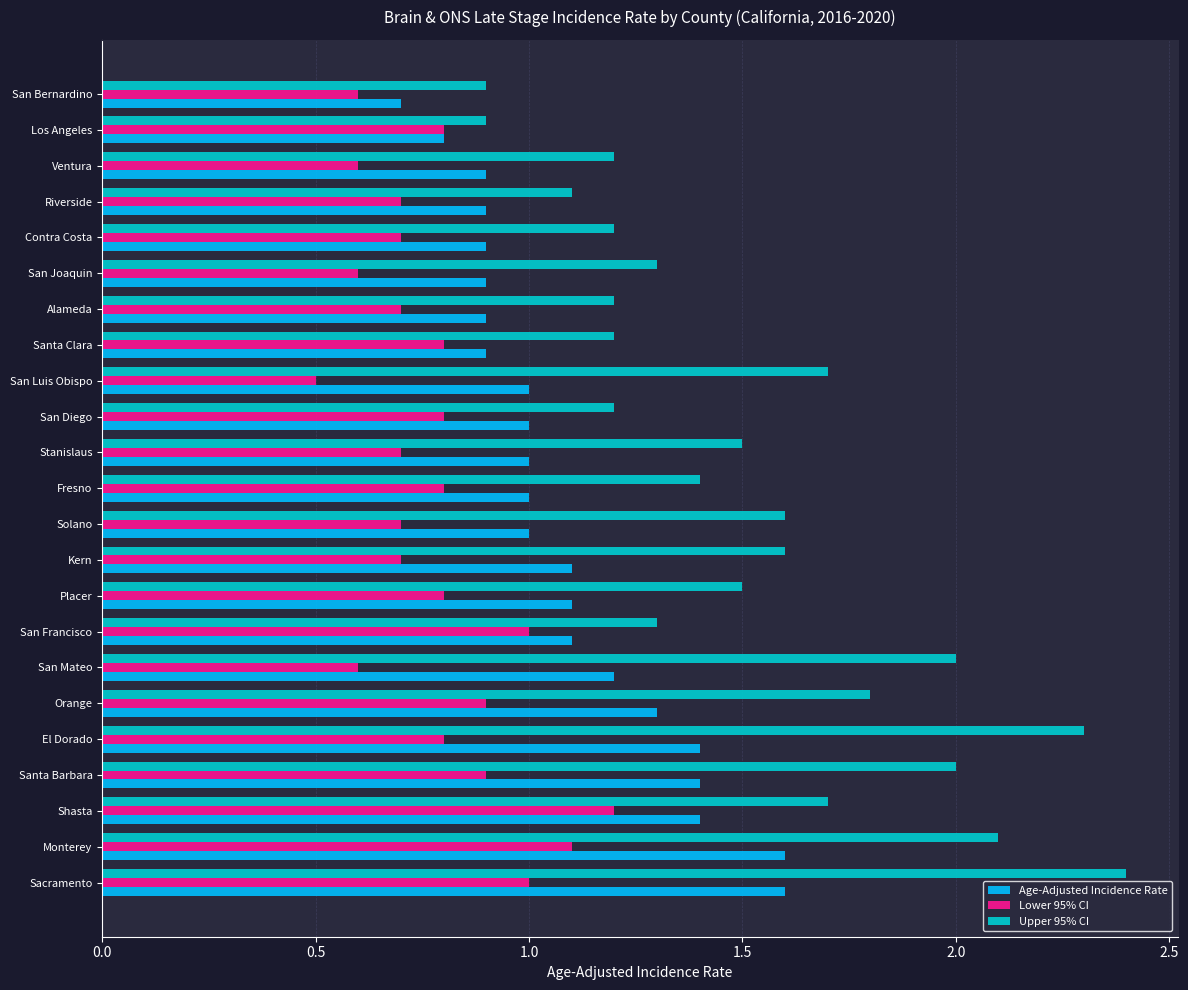

Which label corresponds to the smallest value in the chart?

San Luis Obispo